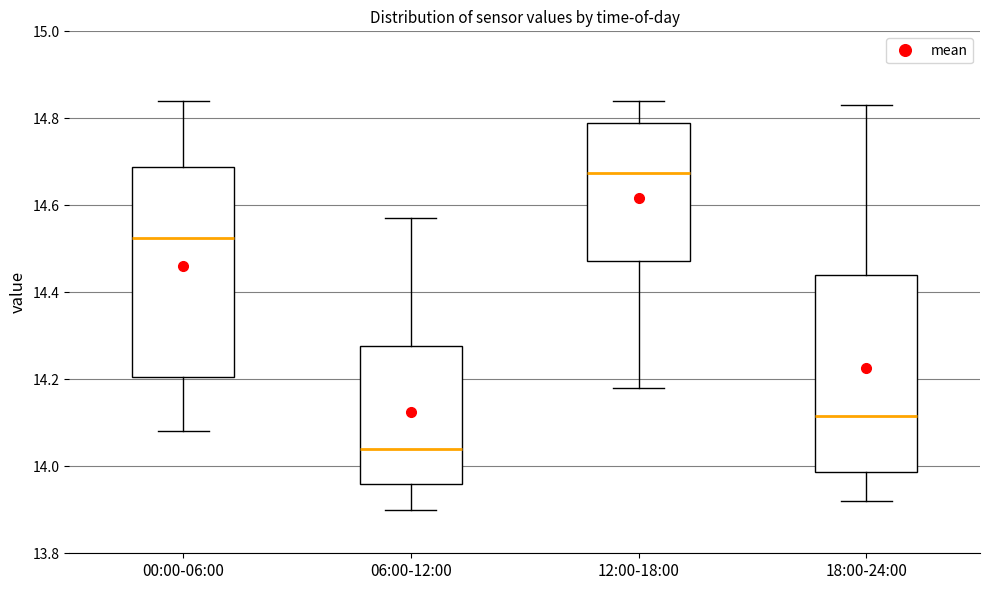

Reading left to right, read every box against the y-axis: the position of its median line, the range the box covers, and the ends of its whiskers. The values are not printed on the chart, so give them approximately, as read against the axis.

00:00-06:00: median 14.52, box 14.20 to 14.68, whiskers 14.08 to 14.84
06:00-12:00: median 14.04, box 13.96 to 14.28, whiskers 13.90 to 14.58
12:00-18:00: median 14.68, box 14.48 to 14.80, whiskers 14.18 to 14.84
18:00-24:00: median 14.12, box 13.98 to 14.44, whiskers 13.92 to 14.84